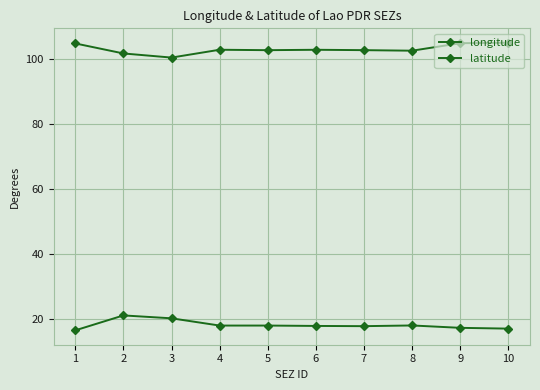

At which label does latitude first exceed 18?

2